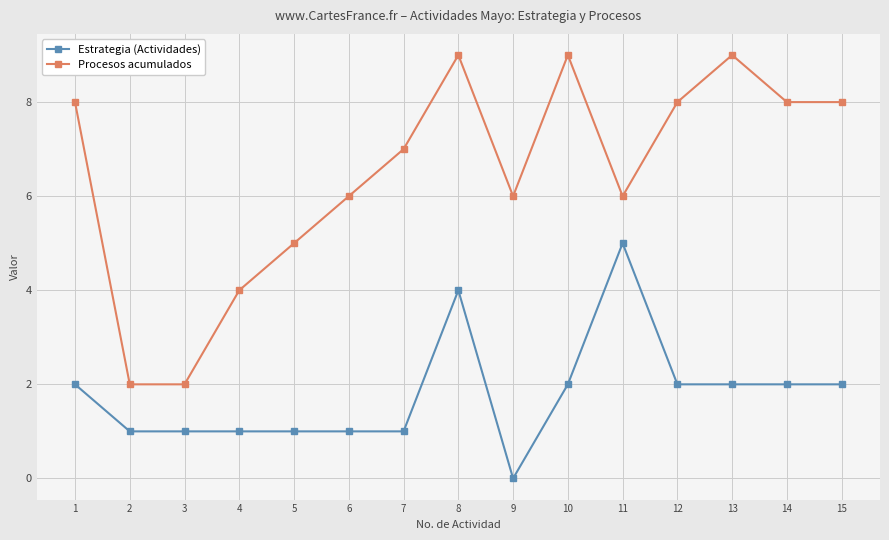

Which series has the widest spread of values?

Procesos acumulados